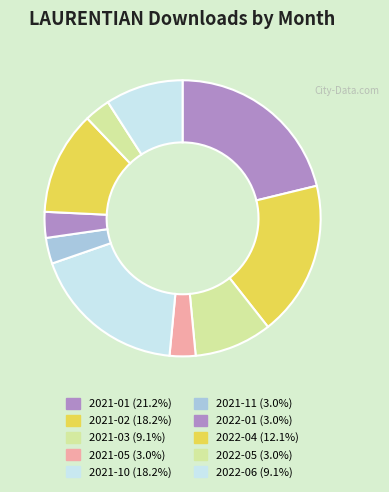

To the nearest percent, what is the combined percentage of 2021-11 and 2022-01?

6%